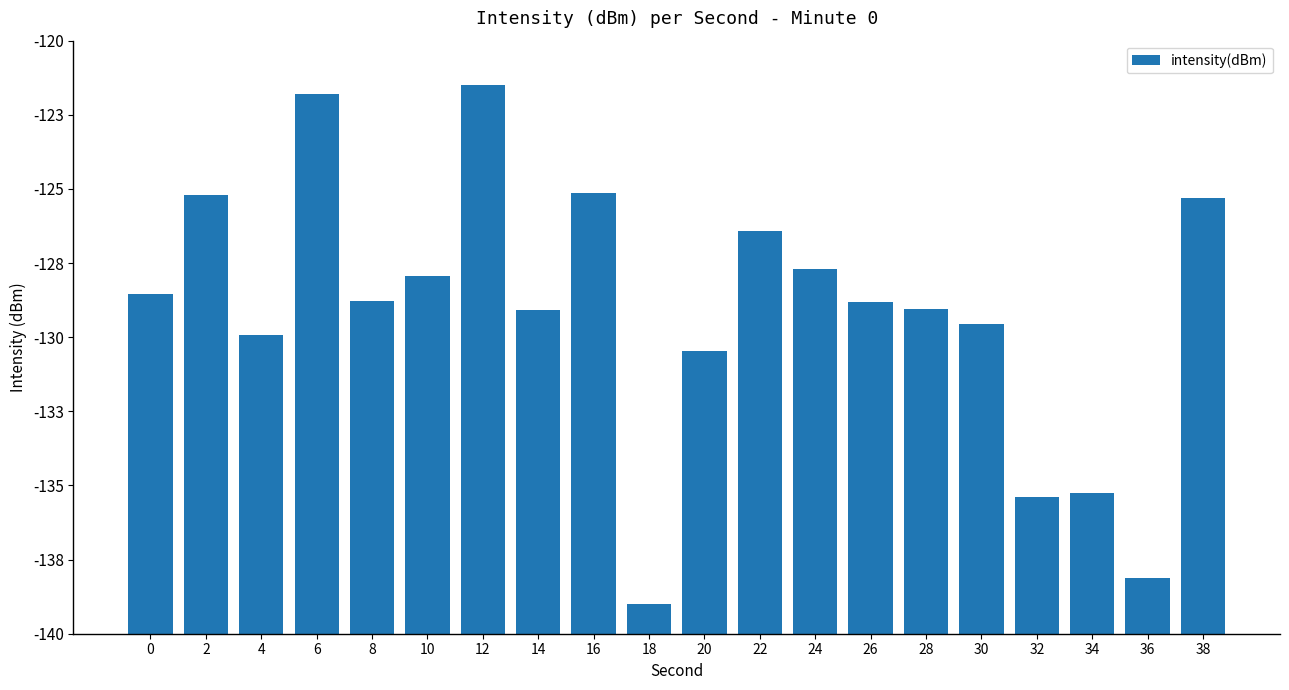

What is the approximate value at 38?

14.7